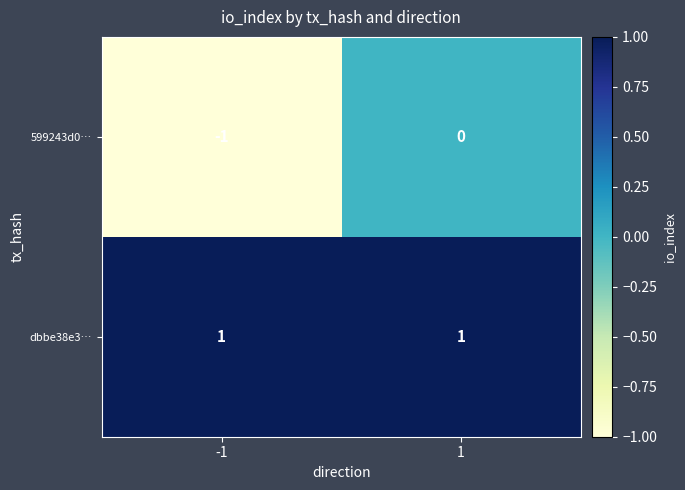

Is it true that 599243d0… equals 0 at 1?

True